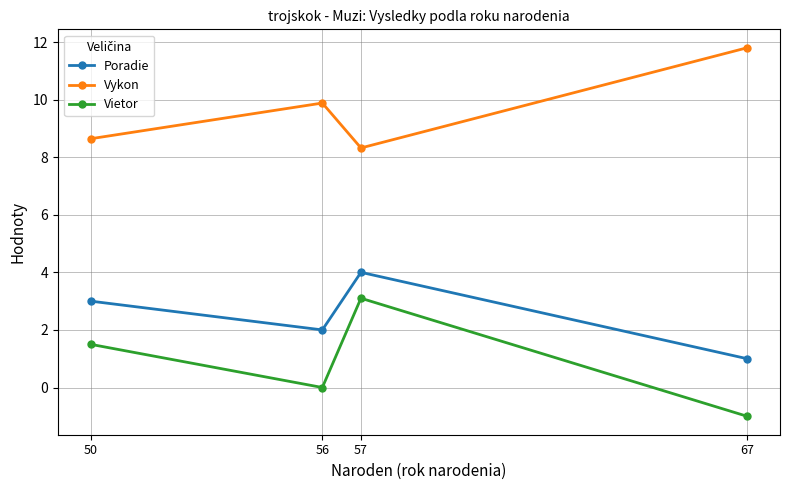

Reading right to left, list all the values displayed in this chart.

Poradie: 67=1.0	57=4.0	56=2.0	50=3.0
Vykon: 67=11.8	57=8.3	56=9.9	50=8.6
Vietor: 67=-1.0	57=3.1	56=0.0	50=1.5